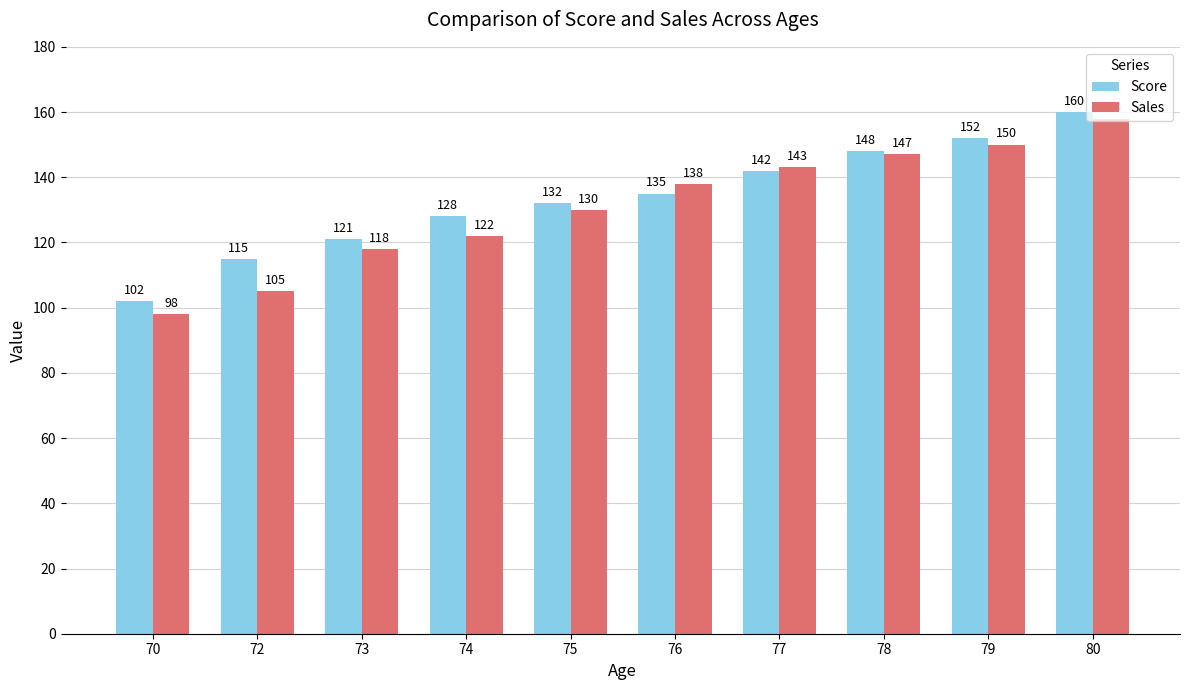

What is the difference between the maximum and minimum values in the Sales series?

60